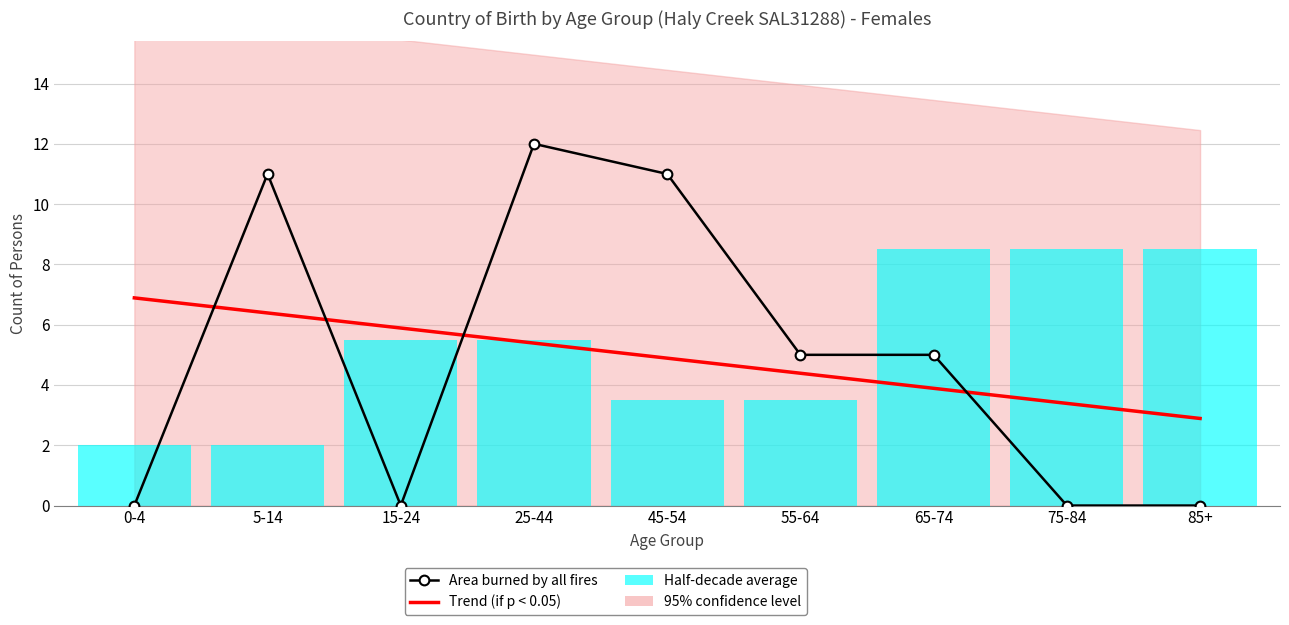

Which series has the widest spread of values?

Area burned by all fires